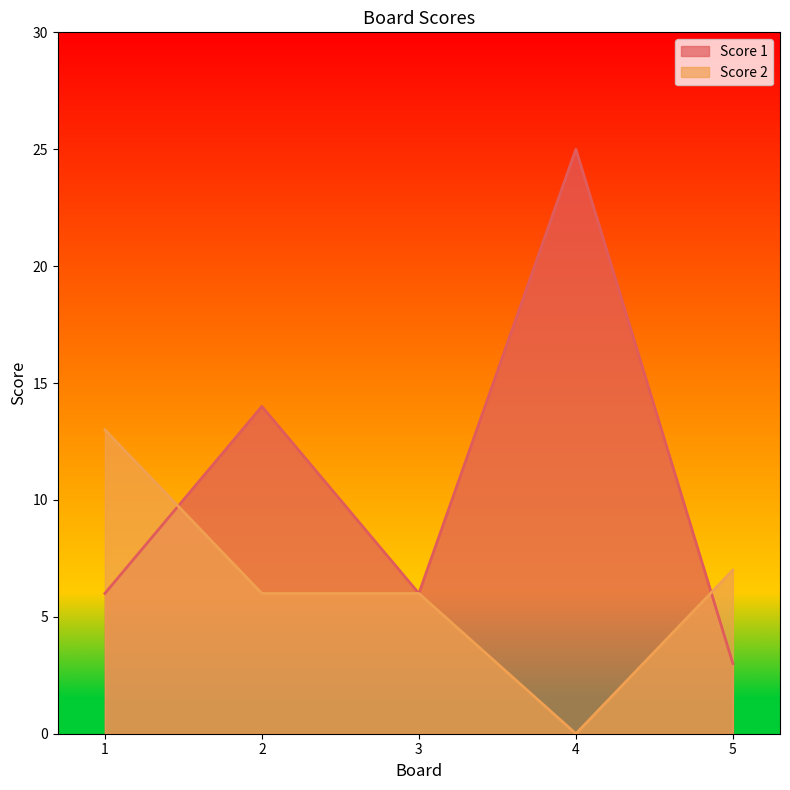

True or false: Score 2 has more than 2 interior local peaks.

False